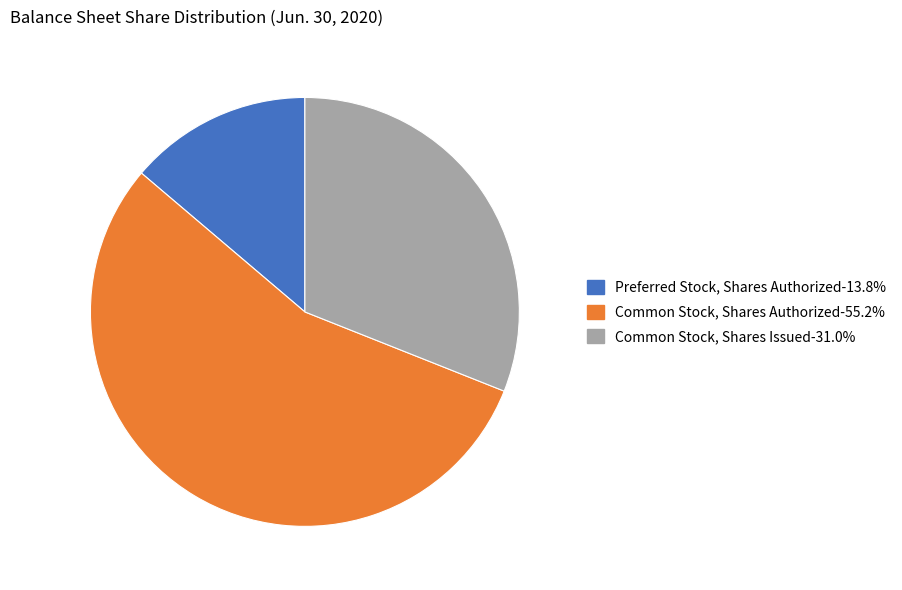

Which category has the biggest portion of the pie?

Common Stock, Shares Authorized